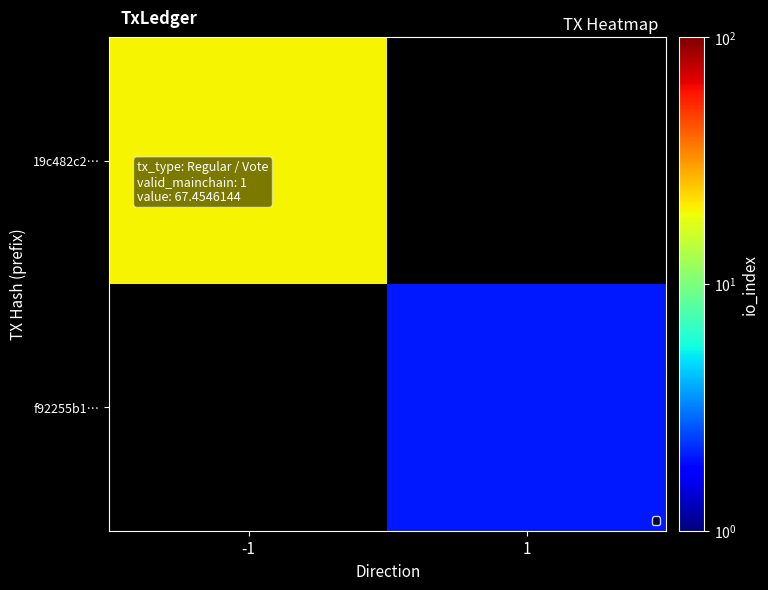

Is it true that f92255b1… equals 0.4 at 1?

False